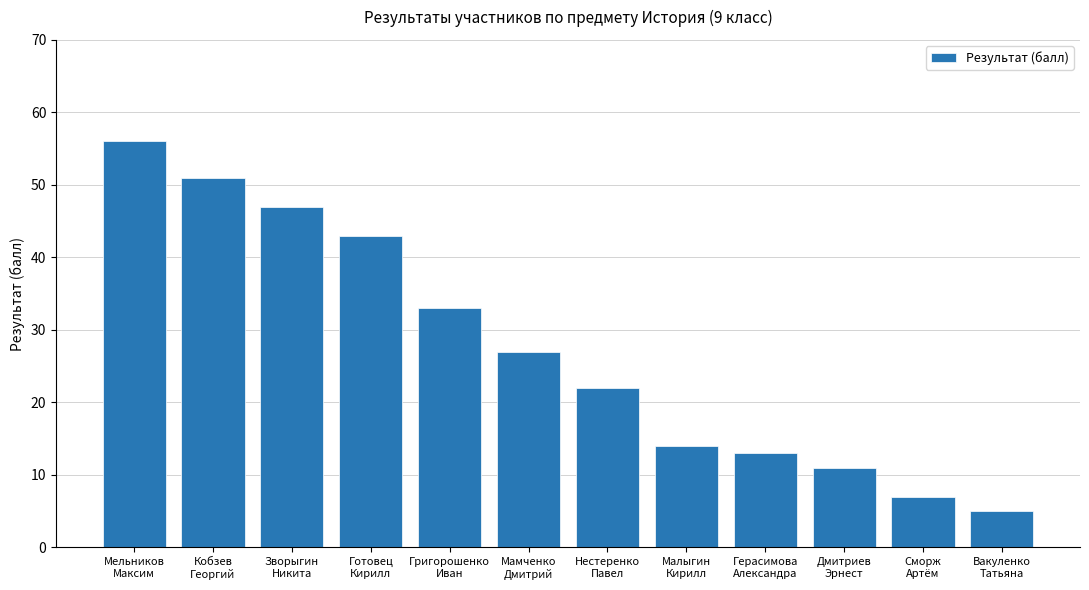

Reading right to left, what are all the values shown in this chart?

Вакуленко
Татьяна=5	Сморж
Артём=7	Дмитриев
Эрнест=11	Герасимова
Александра=13	Малыгин
Кирилл=14	Нестеренко
Павел=22	Мамченко
Дмитрий=27	Григорошенко
Иван=33	Готовец
Кирилл=43	Зворыгин
Никита=47	Кобзев
Георгий=51	Мельников
Максим=56